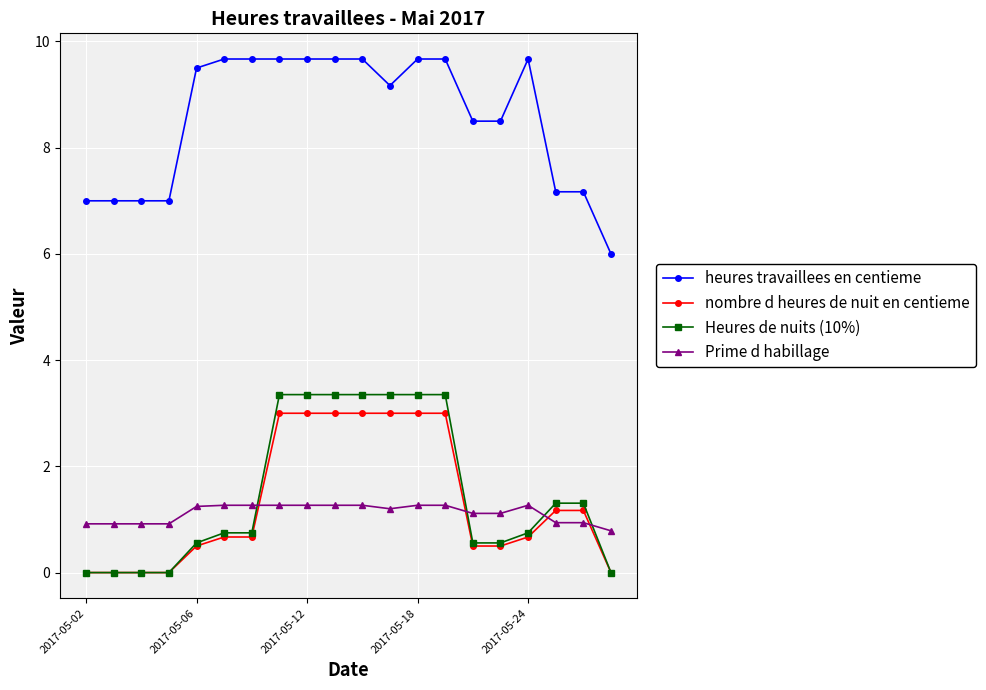

True or false: heures travaillees en centieme and Prime d habillage intersect in this chart.

False